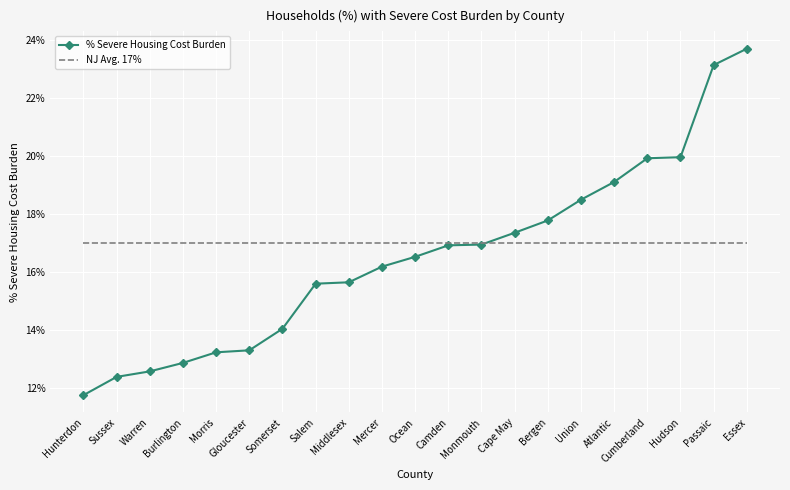

What are all the series names shown in the legend?

% Severe Housing Cost Burden, NJ Avg. 17%